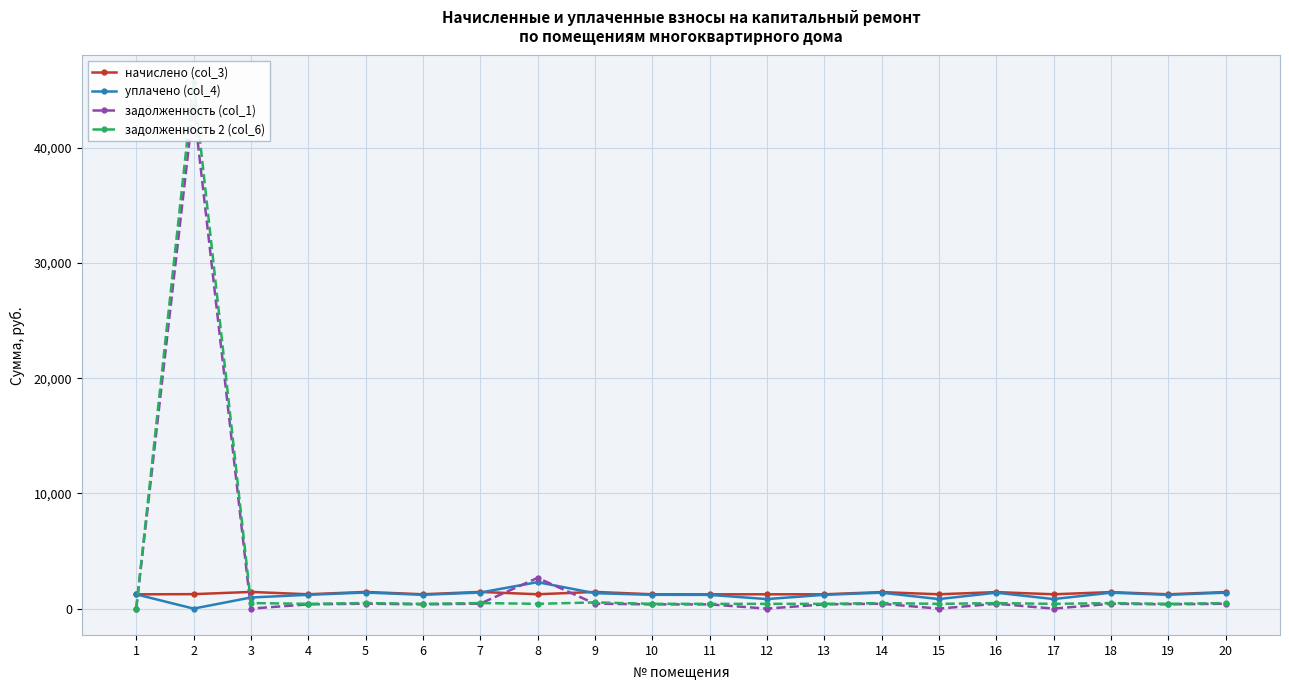

Reading left to right, what are all the values shown in this chart?

начислено (col_3): 1237.9	1255.8	1447.8	1245.0	1447.8	1245.0	1447.8	1245.0	1447.8	1245.0	1239.7	1243.2	1243.2	1433.4	1243.2	1433.4	1243.2	1433.4	1243.2	1437.0
уплачено (col_4): 1237.9	0.0	963.7	1198.0	1392.9	1197.1	1393.1	2297.1	1338.0	1197.8	1193.2	826.5	1196.1	1379.1	827.9	1380.4	828.4	1379.4	1196.1	1382.5
задолженность (col_1): 0.0	43704.0	0.0	367.4	427.7	366.9	427.6	2666.7	427.7	367.8	365.8	0.0	367.0	423.5	0.0	423.1	0.0	422.9	366.8	424.5
задолженность 2 (col_6): 0.0	45731.0	482.5	414.4	482.6	414.9	482.3	415.0	537.5	415.0	412.3	413.8	414.1	477.8	413.8	476.1	413.5	476.9	413.9	479.0